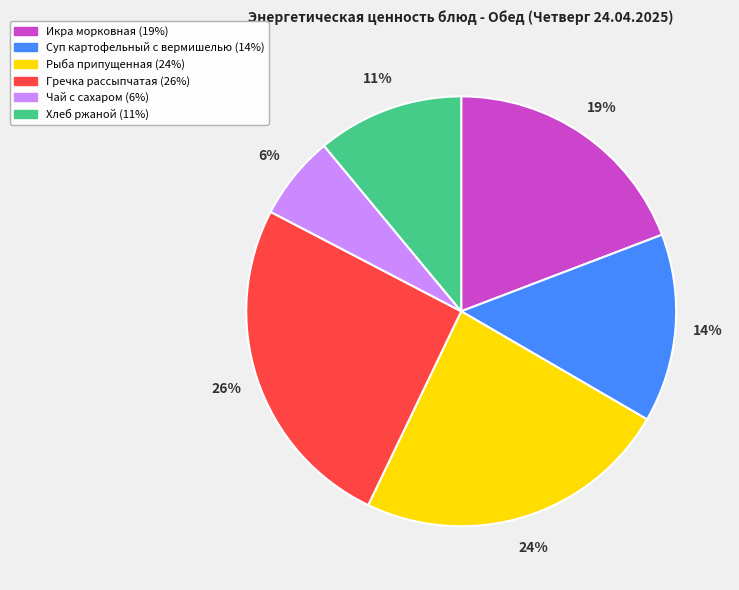

How many segments does this pie chart have?

6